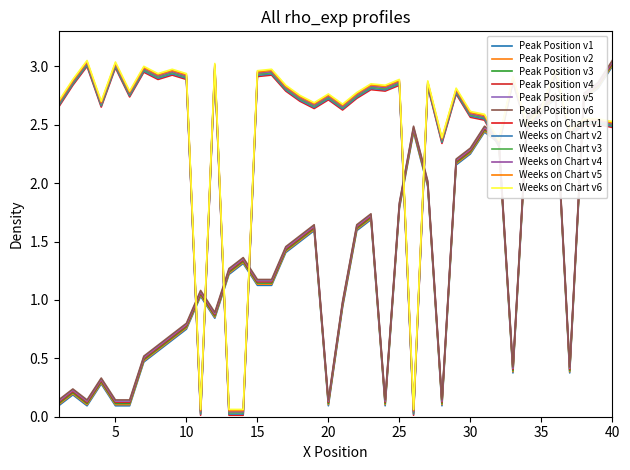

Count the number of data series in this chart.

12